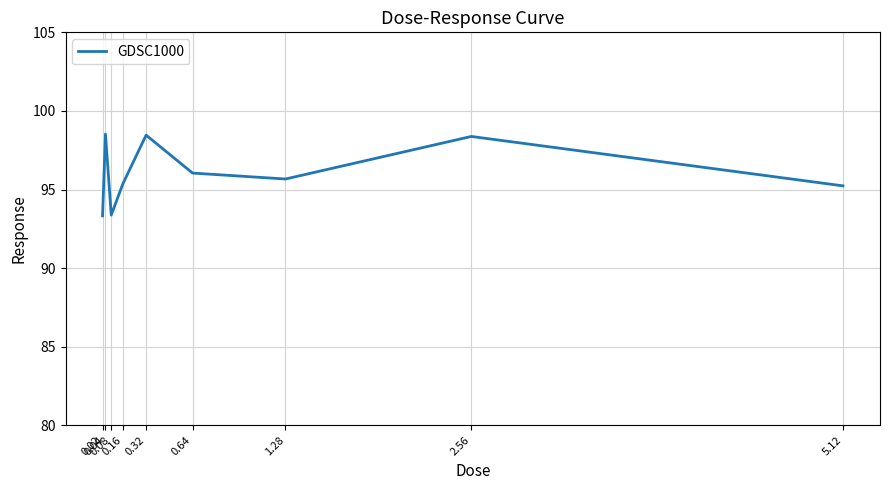

What is the difference between the maximum and minimum values?

5.2